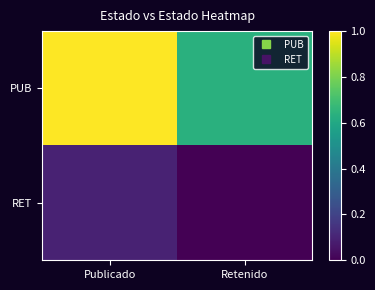

At which category is the sum across all series the highest?

Publicado